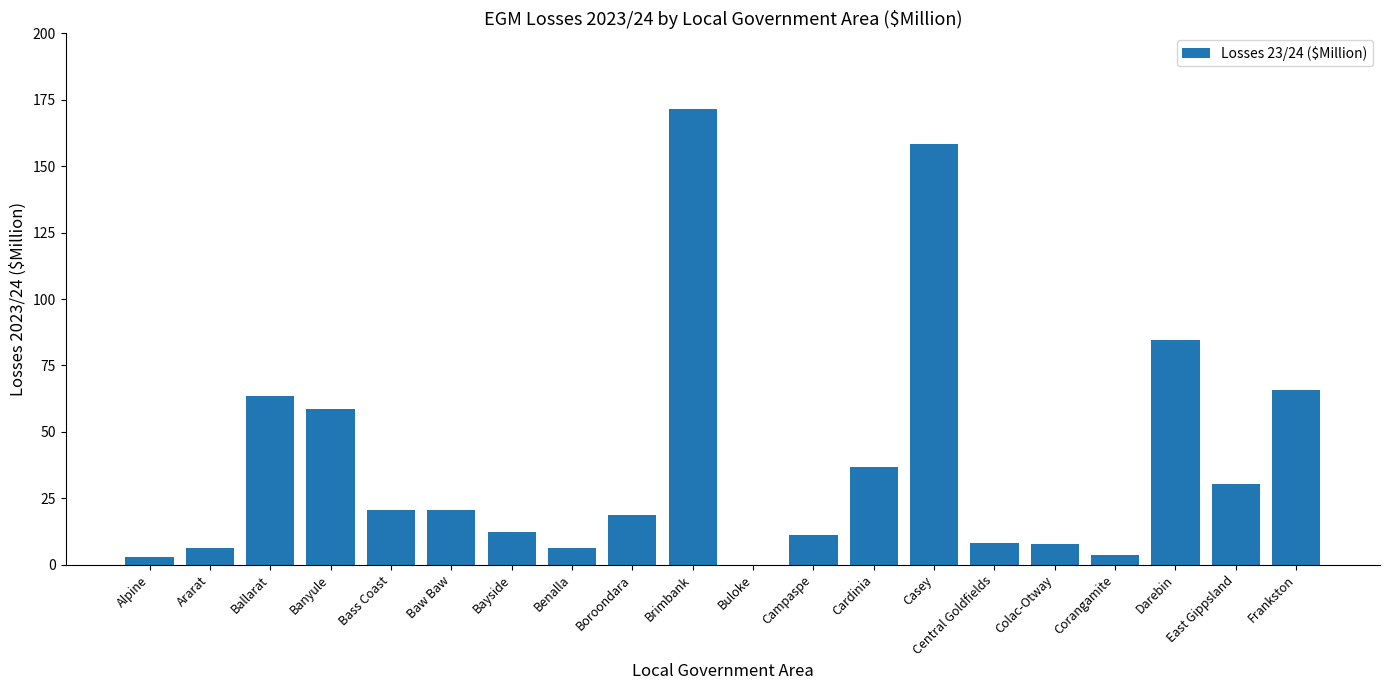

Between Corangamite and Central Goldfields, which is larger?

Central Goldfields